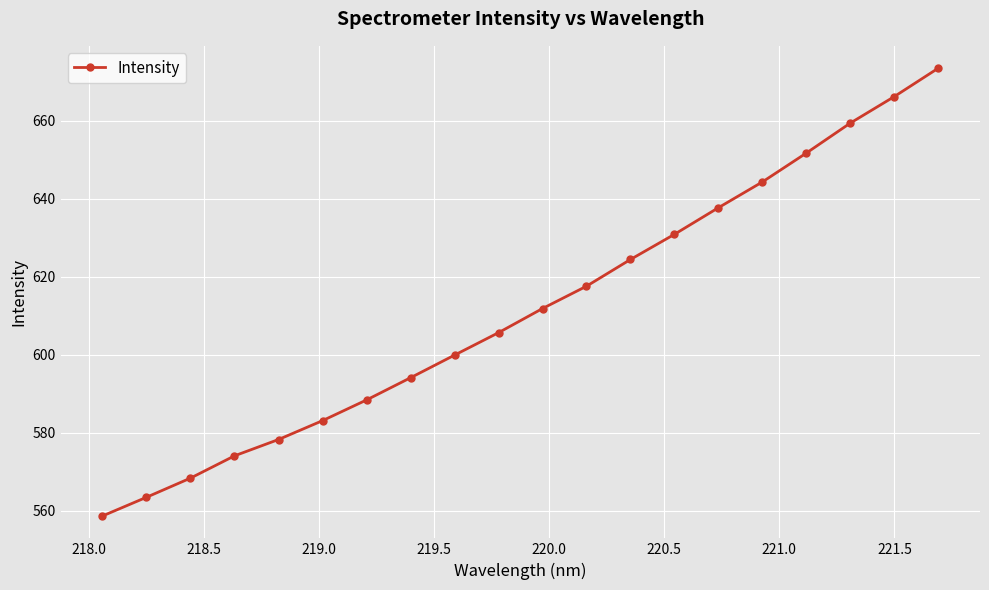

True or false: there are more than 2 points higher than both neighbors.

False